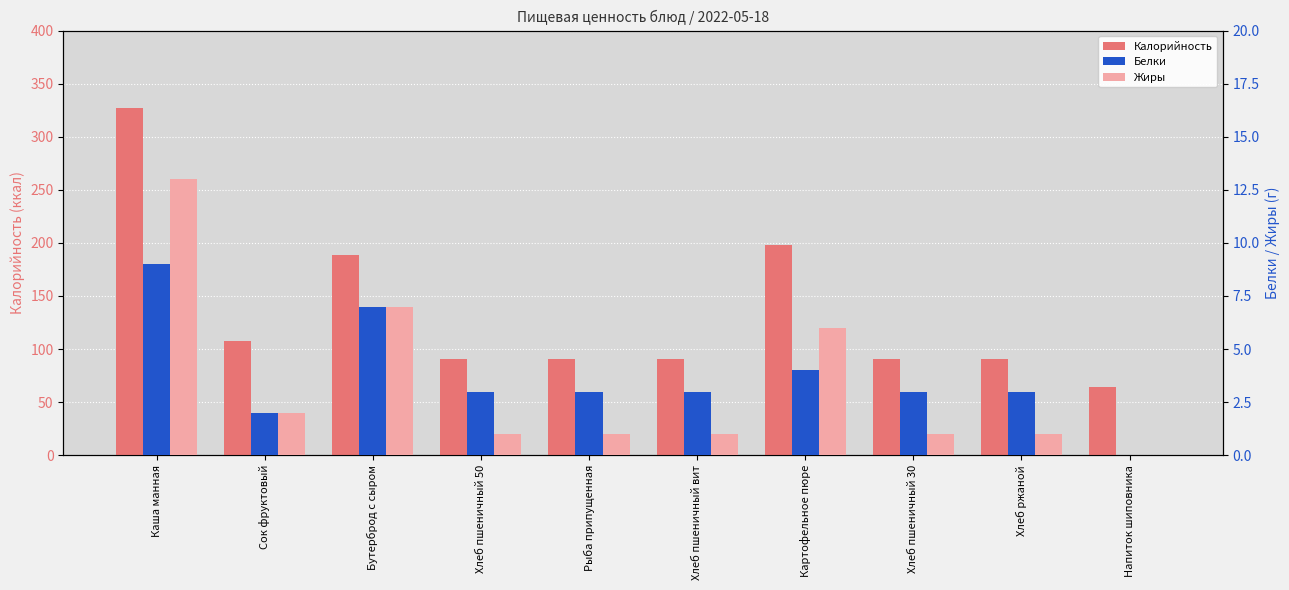

What is the spread (max minus min) of values at Напиток шиповника?

64